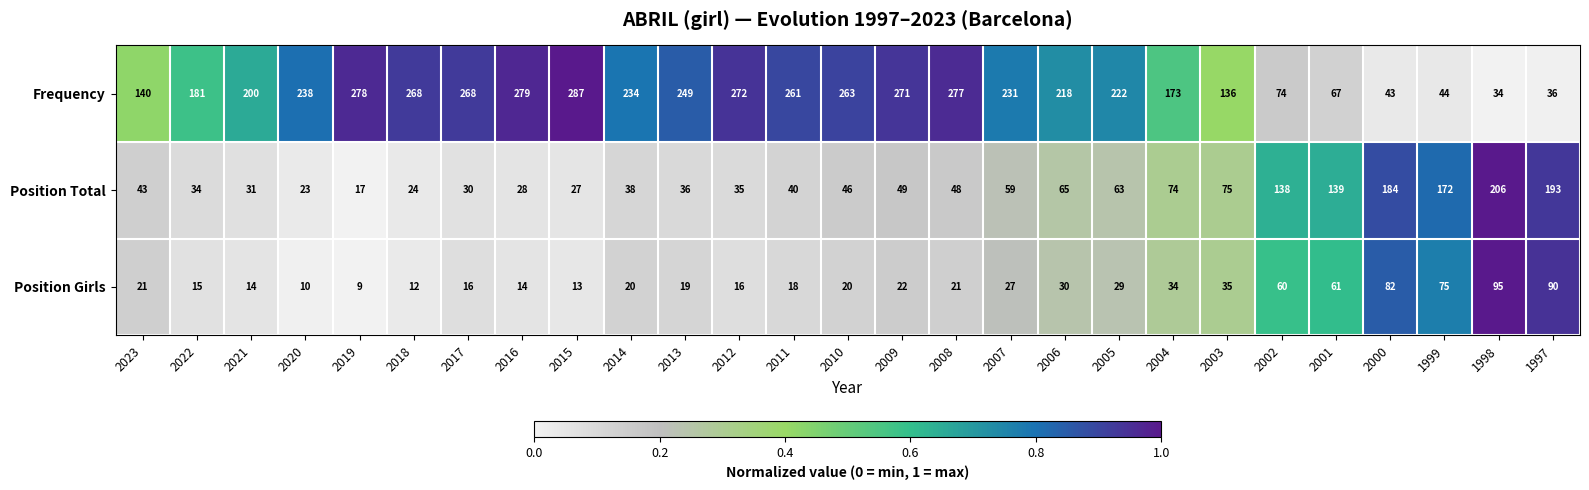

What is the difference between the highest and lowest values at 2002?

78